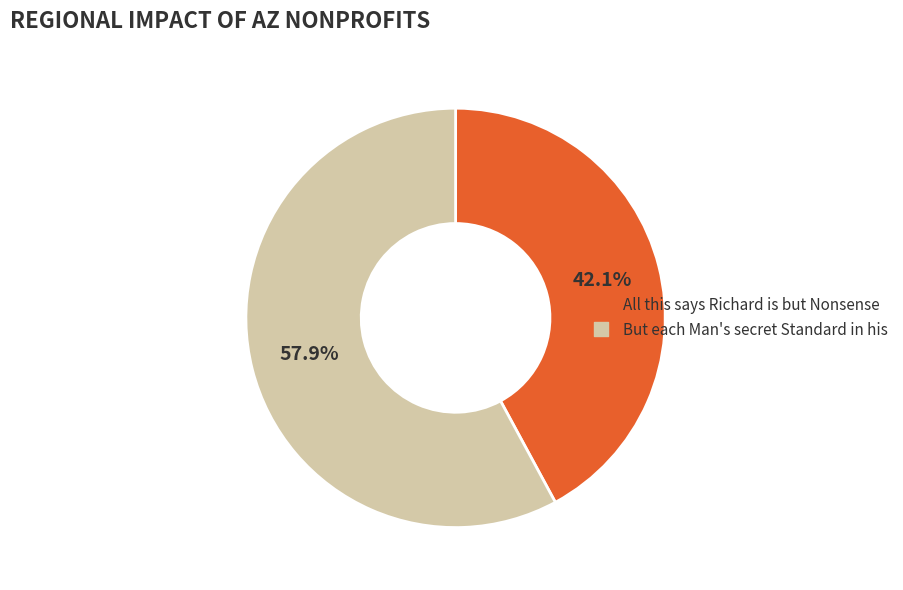

How many segments does this pie chart have?

2